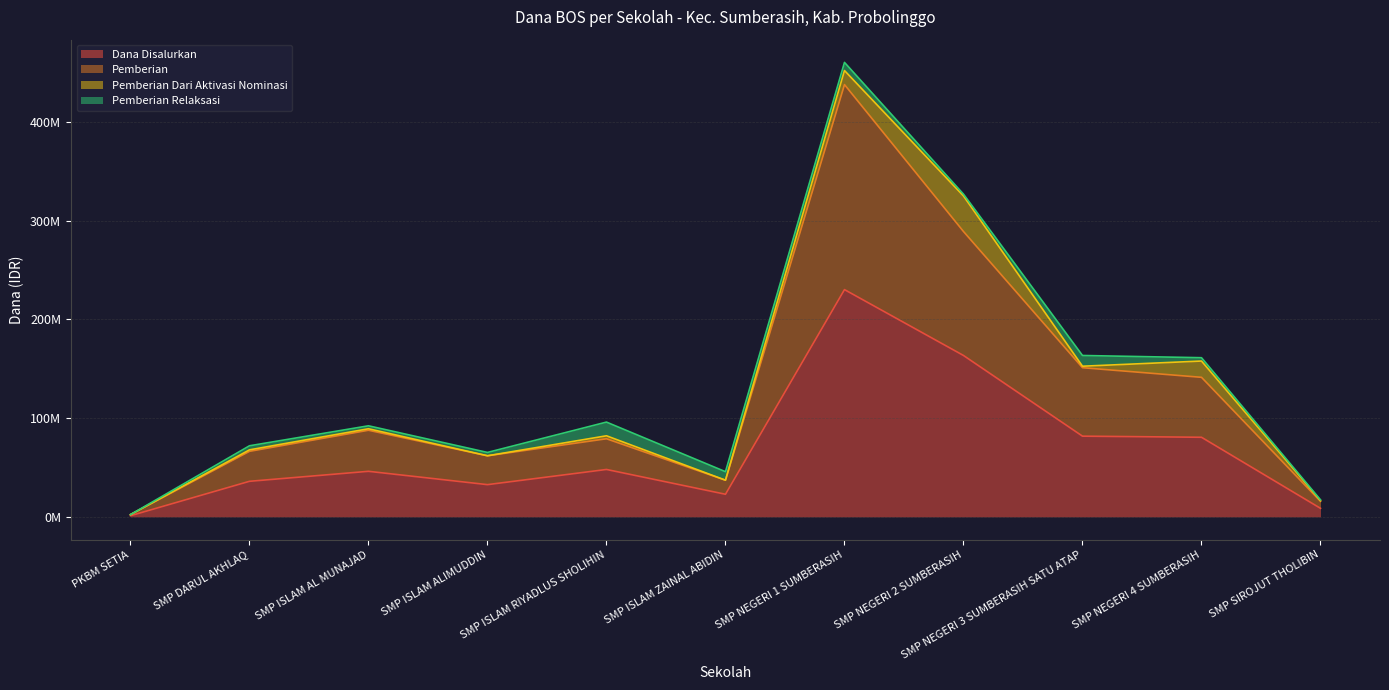

How many data points in Pemberian are less than 79125000?

5